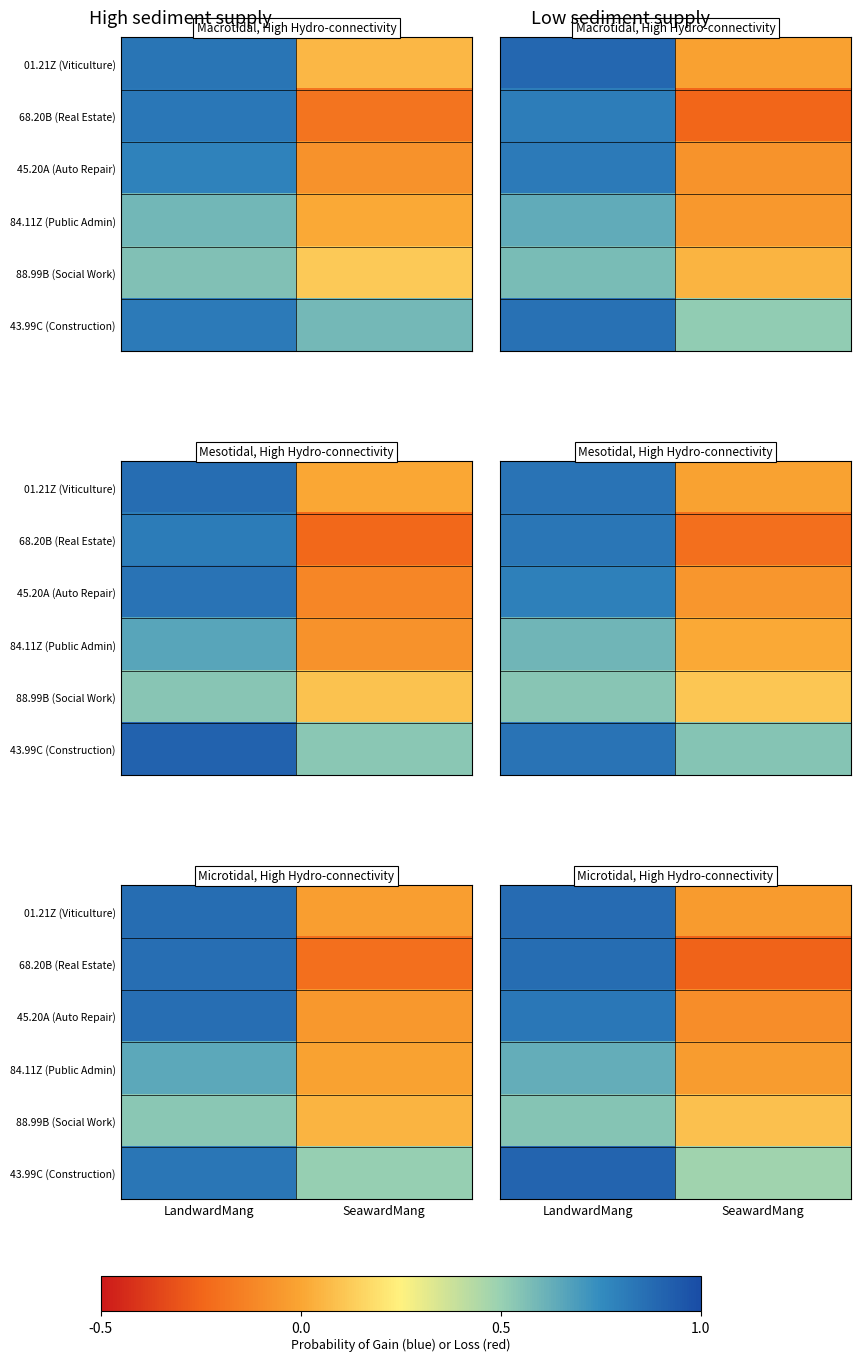

True or false: 45.20A (Auto Repair) has a value of 0.3 at LandwardMang.

False